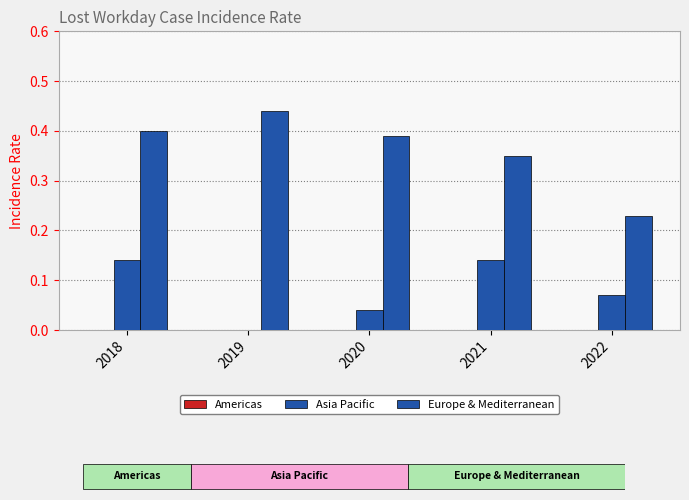

Which category has the lowest value in the Europe & Mediterranean series?

2022